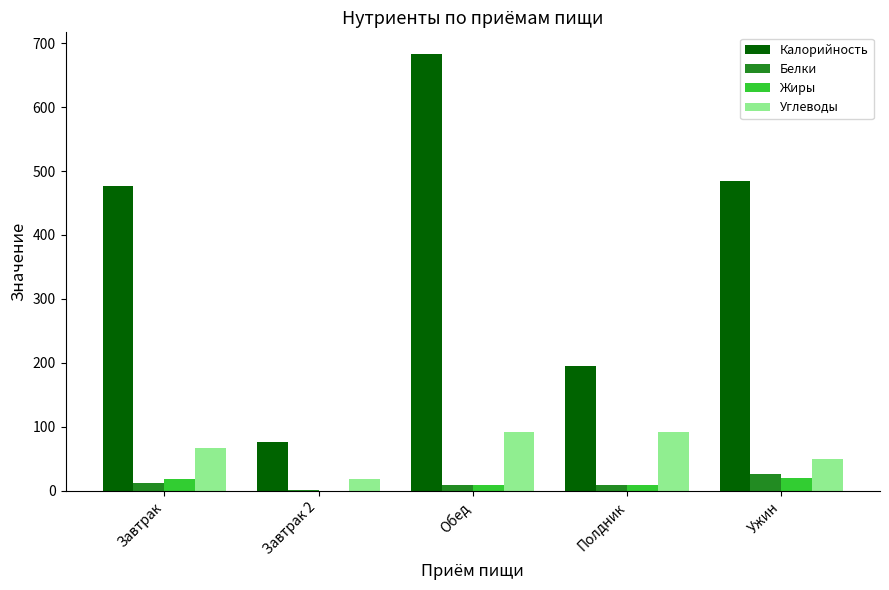

Which label corresponds to the largest value in the chart?

Обед